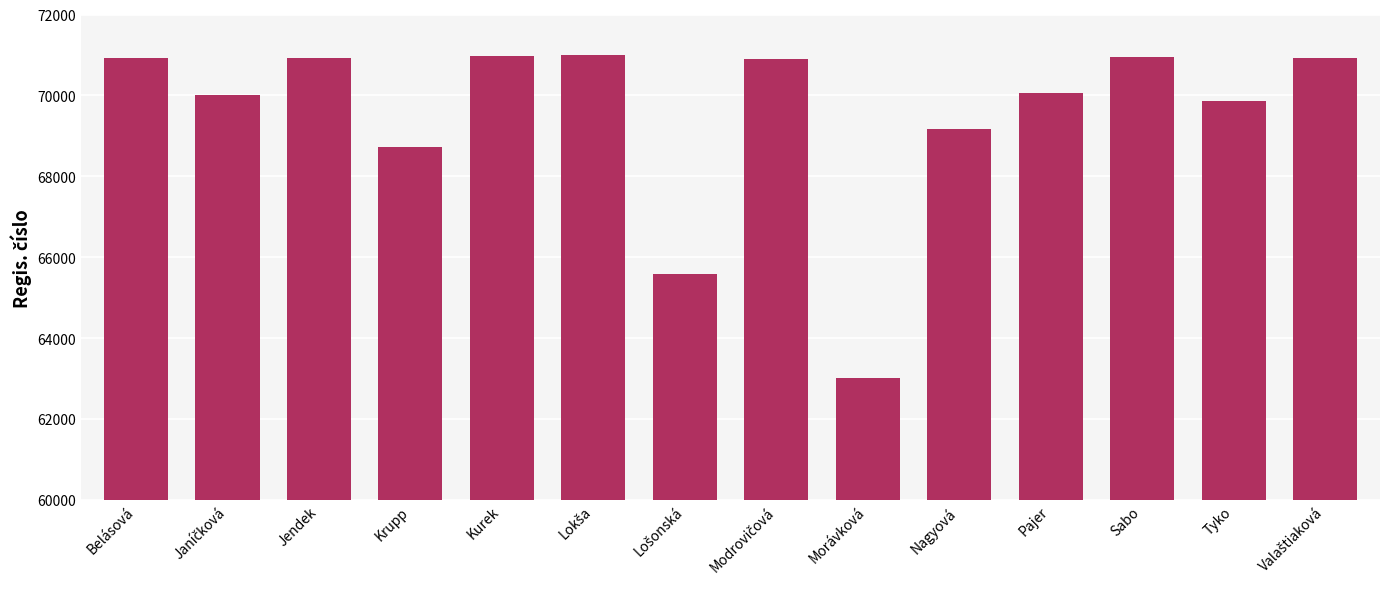

What is the maximum value shown in the chart?

70987